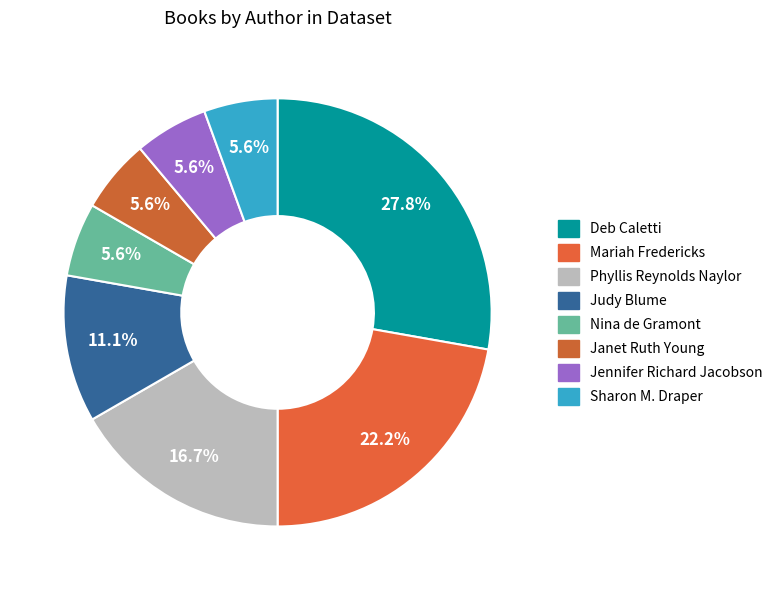

How many slices are in this pie chart?

8